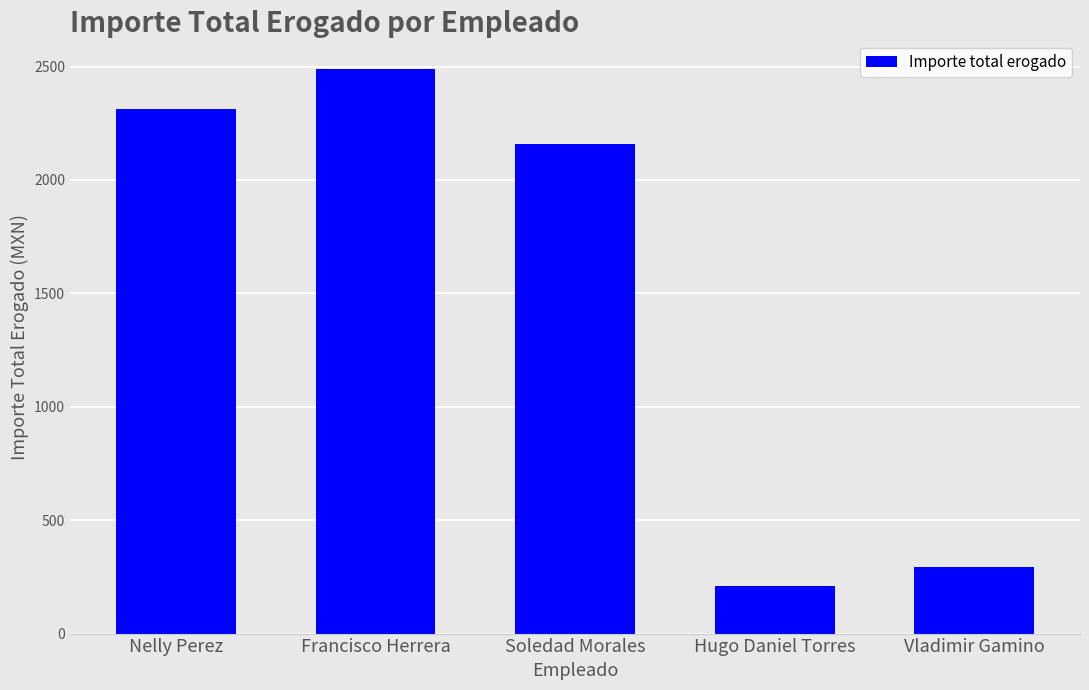

Is it true that the value at Vladimir Gamino is 87.4?

False